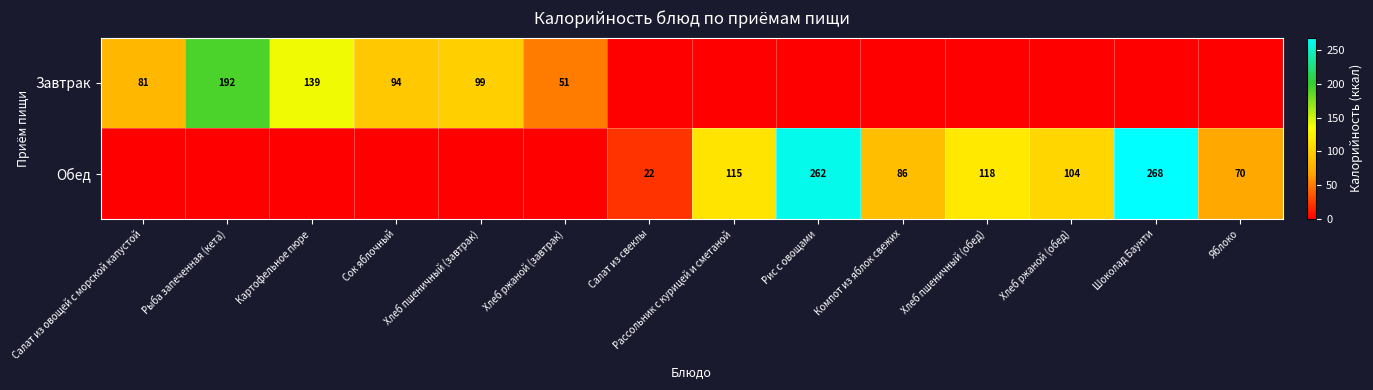

Is it true that Обед equals 262 at Рис с овощами?

True